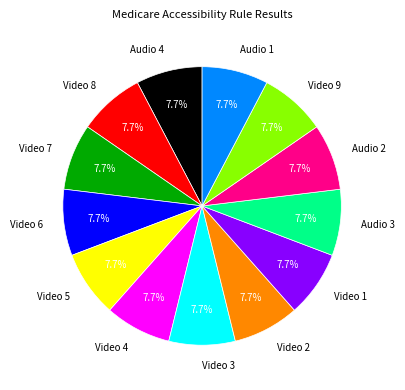

How many slices are in this pie chart?

13